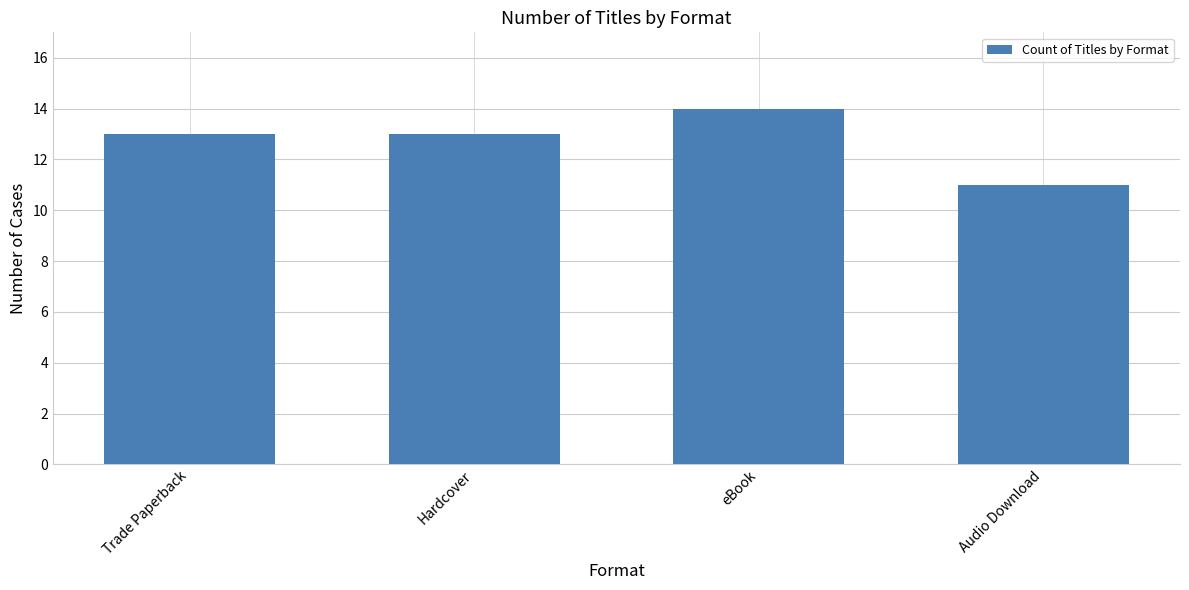

What is the label of the 1st bar from the right?

Audio Download